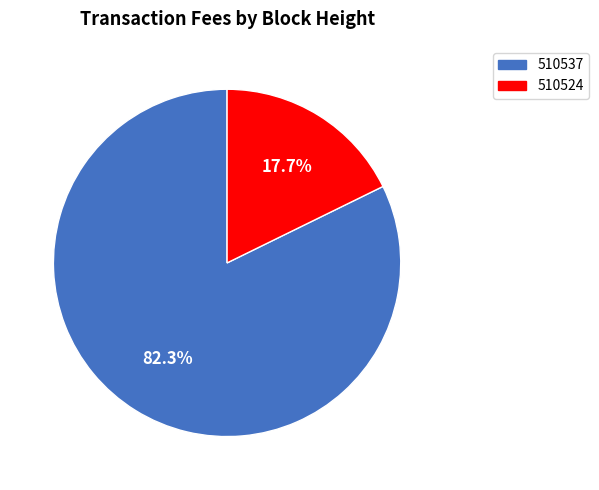

What is the total percentage of 510524 and 510537?

100.0%